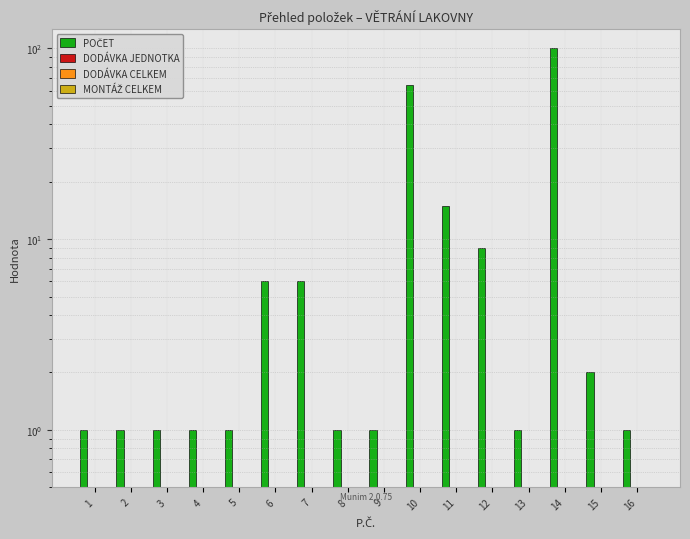

What are all the series names shown in the legend?

POČET, DODÁVKA JEDNOTKA, DODÁVKA CELKEM, MONTÁŽ CELKEM